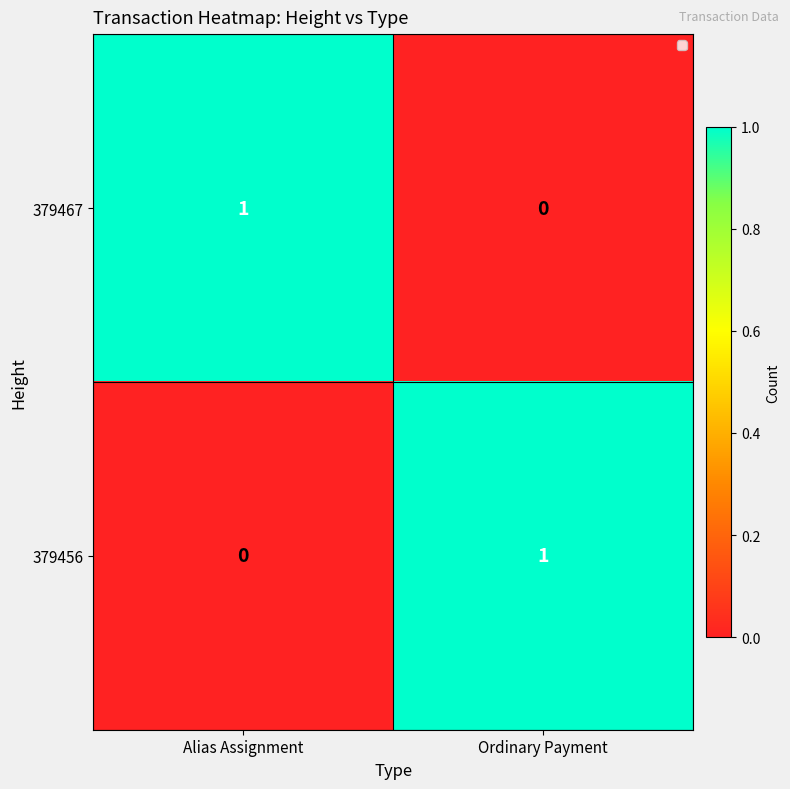

Rank the series at Alias Assignment from highest to lowest value.

379467, 379456